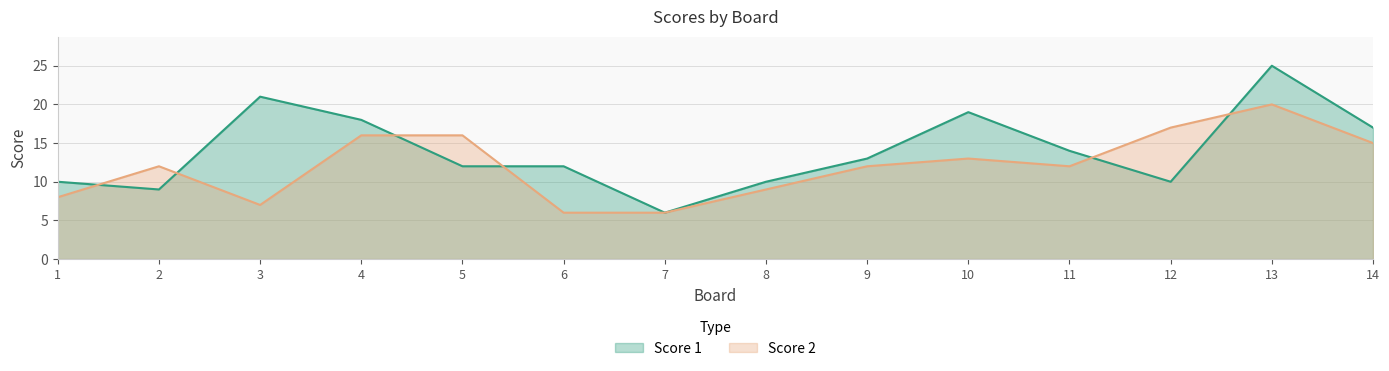

Reading right to left, what are all the values shown in this chart?

Score 1: 17	25	10	14	19	13	10	6	12	12	18	21	9	10
Score 2: 15	20	17	12	13	12	9	6	6	16	16	7	12	8